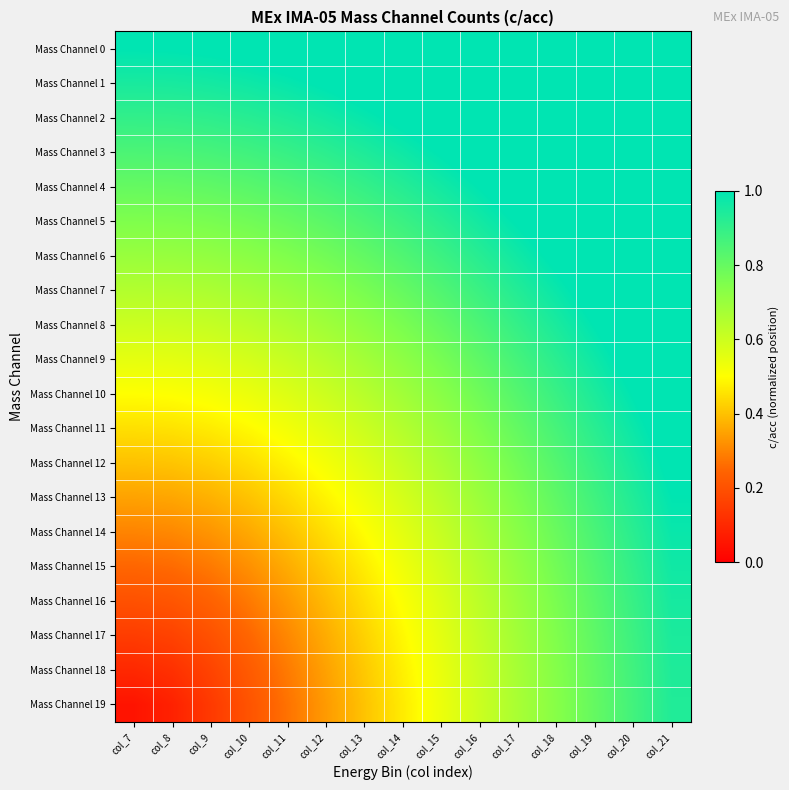

Reading right to left, list all the values displayed in this chart.

Mass Channel 0: col_21=1.4	col_20=1.3	col_19=1.3	col_18=1.2	col_17=1.2	col_16=1.2	col_15=1.1	col_14=1.1	col_13=1.1	col_12=1.1	col_11=1.0	col_10=1.0	col_9=1.0	col_8=1.0	col_7=1.0
Mass Channel 1: col_21=1.3	col_20=1.3	col_19=1.2	col_18=1.2	col_17=1.2	col_16=1.1	col_15=1.1	col_14=1.1	col_13=1.0	col_12=1.0	col_11=1.0	col_10=1.0	col_9=1.0	col_8=1.0	col_7=0.9
Mass Channel 2: col_21=1.3	col_20=1.2	col_19=1.2	col_18=1.2	col_17=1.1	col_16=1.1	col_15=1.0	col_14=1.0	col_13=1.0	col_12=1.0	col_11=0.9	col_10=0.9	col_9=0.9	col_8=0.9	col_7=0.9
Mass Channel 3: col_21=1.3	col_20=1.2	col_19=1.2	col_18=1.1	col_17=1.1	col_16=1.0	col_15=1.0	col_14=1.0	col_13=0.9	col_12=0.9	col_11=0.9	col_10=0.9	col_9=0.9	col_8=0.9	col_7=0.8
Mass Channel 4: col_21=1.2	col_20=1.2	col_19=1.1	col_18=1.1	col_17=1.0	col_16=1.0	col_15=1.0	col_14=0.9	col_13=0.9	col_12=0.9	col_11=0.8	col_10=0.8	col_9=0.8	col_8=0.8	col_7=0.8
Mass Channel 5: col_21=1.2	col_20=1.1	col_19=1.1	col_18=1.0	col_17=1.0	col_16=1.0	col_15=0.9	col_14=0.9	col_13=0.8	col_12=0.8	col_11=0.8	col_10=0.8	col_9=0.8	col_8=0.8	col_7=0.8
Mass Channel 6: col_21=1.2	col_20=1.1	col_19=1.1	col_18=1.0	col_17=1.0	col_16=0.9	col_15=0.9	col_14=0.8	col_13=0.8	col_12=0.8	col_11=0.7	col_10=0.7	col_9=0.7	col_8=0.7	col_7=0.7
Mass Channel 7: col_21=1.1	col_20=1.1	col_19=1.0	col_18=1.0	col_17=0.9	col_16=0.9	col_15=0.8	col_14=0.8	col_13=0.8	col_12=0.7	col_11=0.7	col_10=0.7	col_9=0.7	col_8=0.7	col_7=0.7
Mass Channel 8: col_21=1.1	col_20=1.1	col_19=1.0	col_18=0.9	col_17=0.9	col_16=0.8	col_15=0.8	col_14=0.8	col_13=0.7	col_12=0.7	col_11=0.7	col_10=0.6	col_9=0.6	col_8=0.6	col_7=0.6
Mass Channel 9: col_21=1.1	col_20=1.0	col_19=1.0	col_18=0.9	col_17=0.9	col_16=0.8	col_15=0.8	col_14=0.7	col_13=0.7	col_12=0.6	col_11=0.6	col_10=0.6	col_9=0.6	col_8=0.6	col_7=0.6
Mass Channel 10: col_21=1.1	col_20=1.0	col_19=0.9	col_18=0.9	col_17=0.8	col_16=0.8	col_15=0.7	col_14=0.7	col_13=0.6	col_12=0.6	col_11=0.6	col_10=0.5	col_9=0.5	col_8=0.5	col_7=0.5
Mass Channel 11: col_21=1.0	col_20=1.0	col_19=0.9	col_18=0.9	col_17=0.8	col_16=0.8	col_15=0.7	col_14=0.6	col_13=0.6	col_12=0.6	col_11=0.5	col_10=0.5	col_9=0.5	col_8=0.5	col_7=0.4
Mass Channel 12: col_21=1.0	col_20=1.0	col_19=0.9	col_18=0.8	col_17=0.8	col_16=0.7	col_15=0.7	col_14=0.6	col_13=0.6	col_12=0.5	col_11=0.5	col_10=0.4	col_9=0.4	col_8=0.4	col_7=0.4
Mass Channel 13: col_21=1.0	col_20=0.9	col_19=0.9	col_18=0.8	col_17=0.8	col_16=0.7	col_15=0.6	col_14=0.6	col_13=0.5	col_12=0.5	col_11=0.4	col_10=0.4	col_9=0.4	col_8=0.4	col_7=0.3
Mass Channel 14: col_21=1.0	col_20=0.9	col_19=0.9	col_18=0.8	col_17=0.7	col_16=0.7	col_15=0.6	col_14=0.6	col_13=0.5	col_12=0.4	col_11=0.4	col_10=0.4	col_9=0.3	col_8=0.3	col_7=0.3
Mass Channel 15: col_21=1.0	col_20=0.9	col_19=0.8	col_18=0.8	col_17=0.7	col_16=0.7	col_15=0.6	col_14=0.5	col_13=0.5	col_12=0.4	col_11=0.4	col_10=0.3	col_9=0.3	col_8=0.3	col_7=0.2
Mass Channel 16: col_21=1.0	col_20=0.9	col_19=0.8	col_18=0.8	col_17=0.7	col_16=0.6	col_15=0.6	col_14=0.5	col_13=0.4	col_12=0.4	col_11=0.3	col_10=0.3	col_9=0.2	col_8=0.2	col_7=0.2
Mass Channel 17: col_21=0.9	col_20=0.9	col_19=0.8	col_18=0.7	col_17=0.7	col_16=0.6	col_15=0.6	col_14=0.5	col_13=0.4	col_12=0.4	col_11=0.3	col_10=0.2	col_9=0.2	col_8=0.2	col_7=0.2
Mass Channel 18: col_21=0.9	col_20=0.9	col_19=0.8	col_18=0.7	col_17=0.7	col_16=0.6	col_15=0.5	col_14=0.5	col_13=0.4	col_12=0.3	col_11=0.3	col_10=0.2	col_9=0.2	col_8=0.1	col_7=0.1
Mass Channel 19: col_21=0.9	col_20=0.9	col_19=0.8	col_18=0.7	col_17=0.7	col_16=0.6	col_15=0.5	col_14=0.5	col_13=0.4	col_12=0.3	col_11=0.3	col_10=0.2	col_9=0.1	col_8=0.1	col_7=0.1